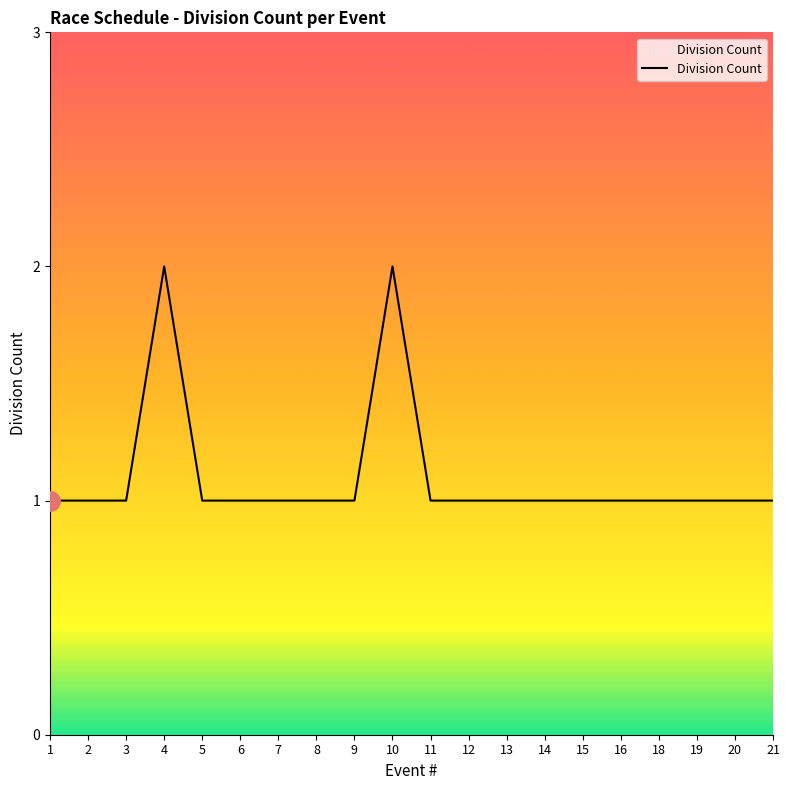

What is the ratio of the value at 6 to the value at 4?

0.5